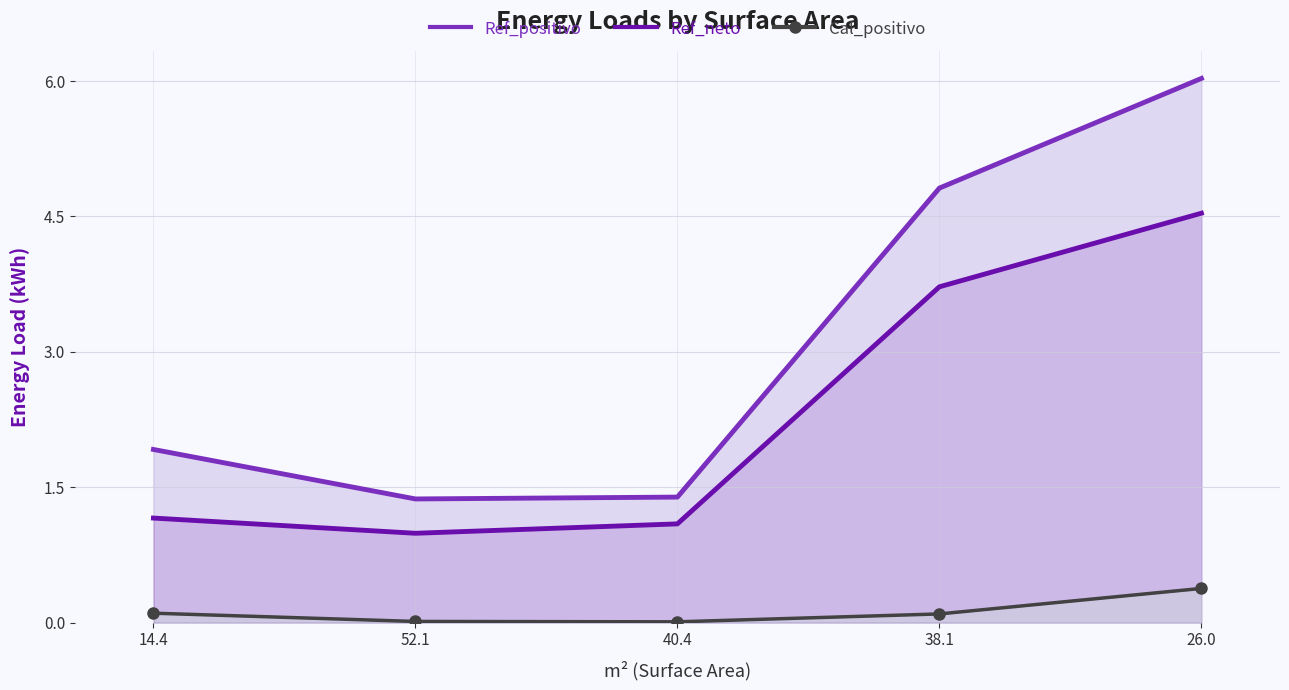

What is the average value of the Ref_neto series?

2.3